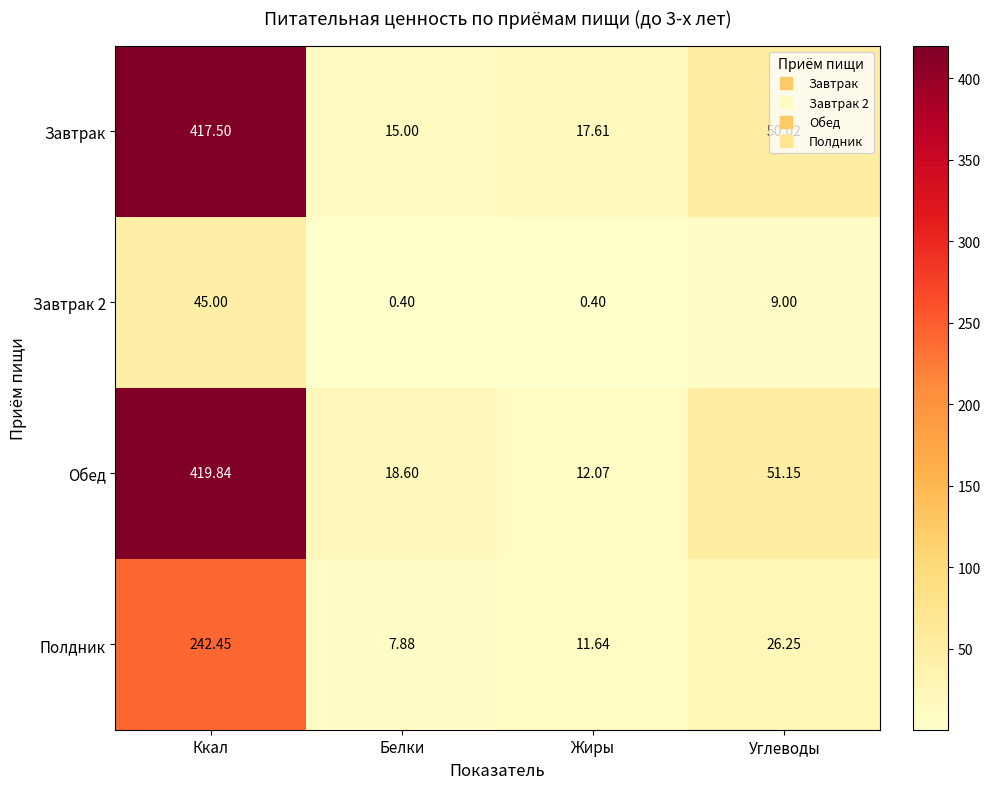

At which label does Завтрак first exceed 50?

Ккал